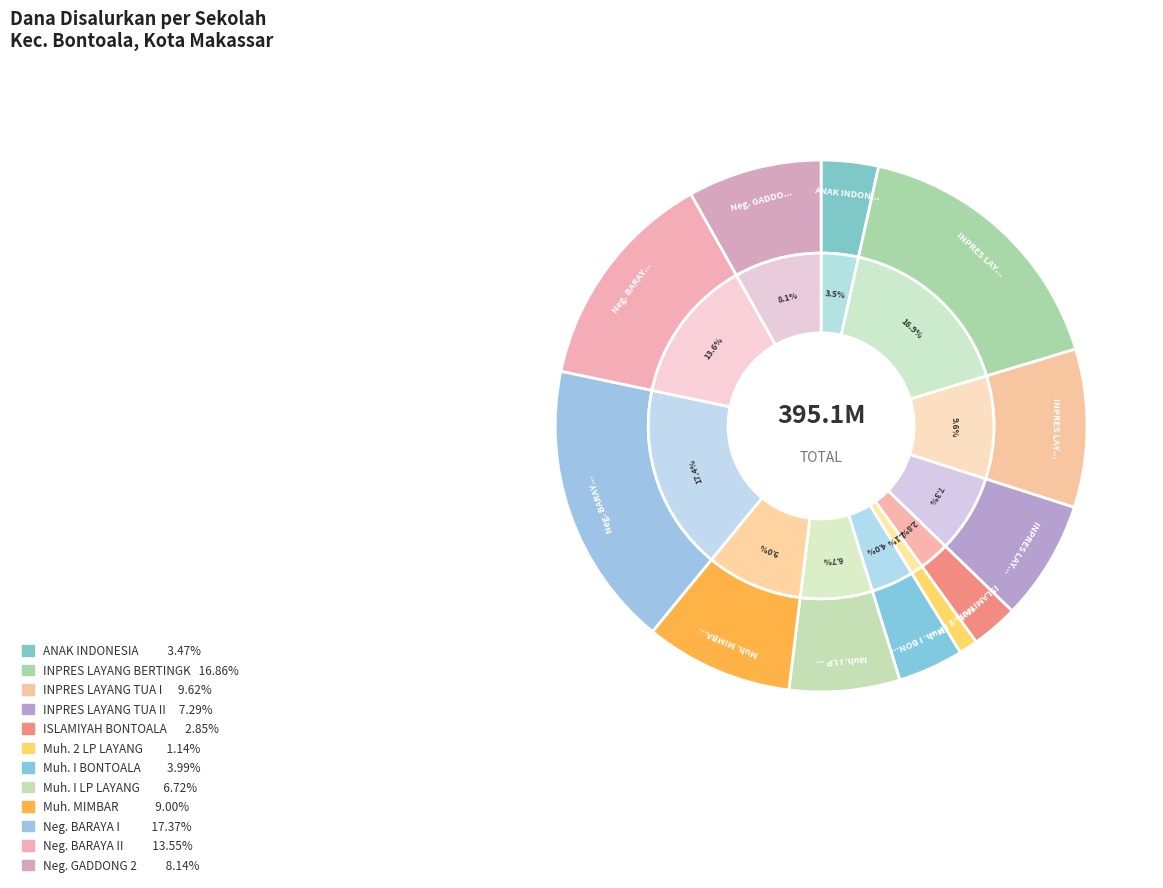

Does SD INPRES LAYANG BERTINGKAT represent more than half of the total?

No